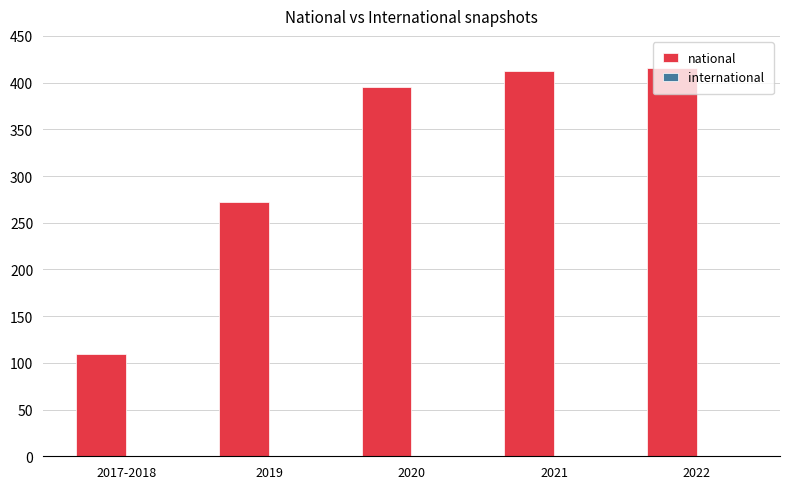

What is the maximum value shown in the chart?

416